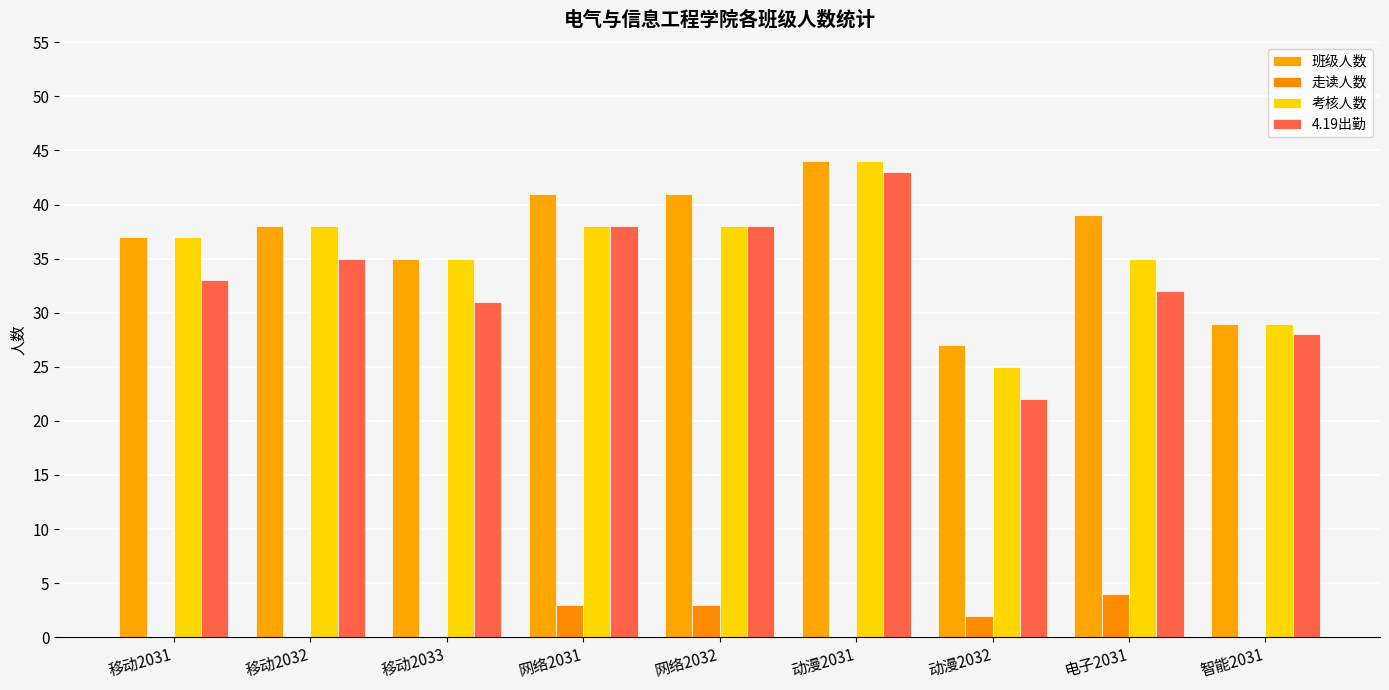

What is the average value of the 走读人数 series?

1